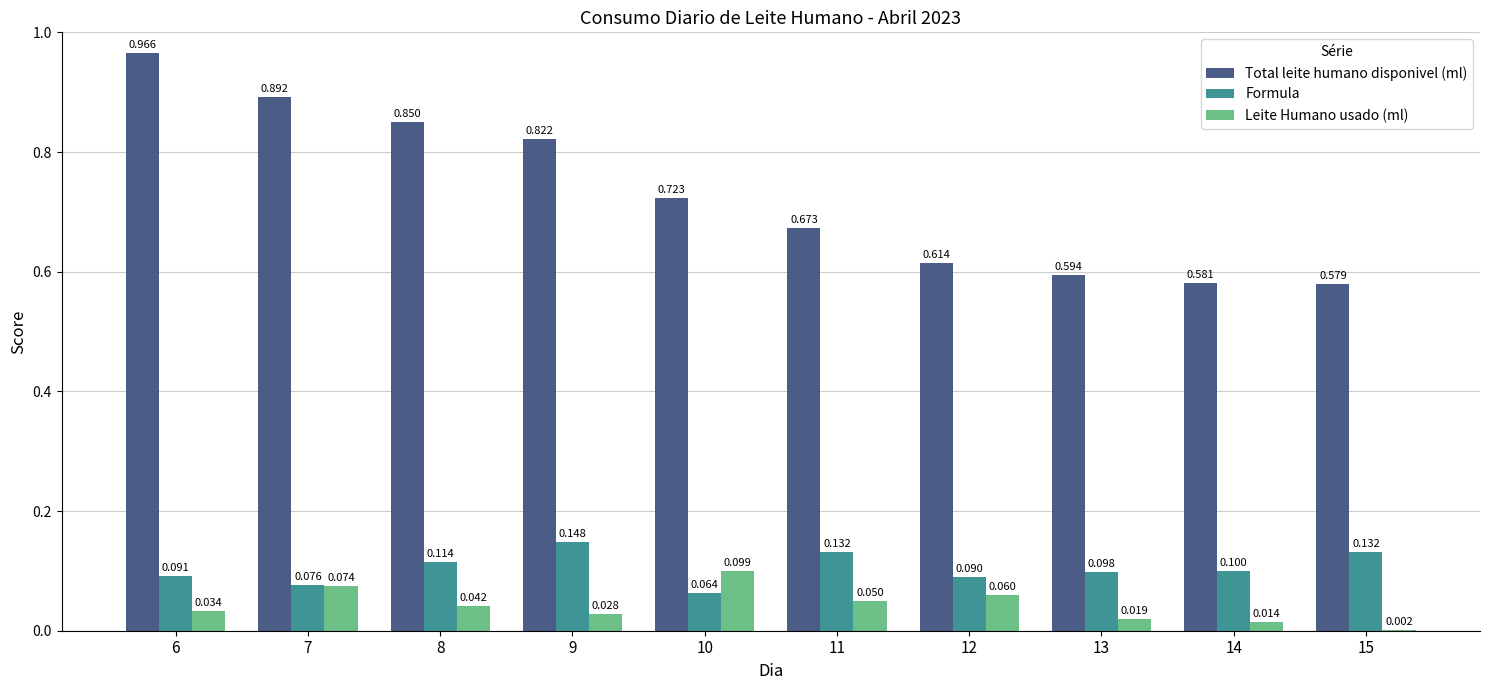

Which series has the largest total across all categories?

Total leite humano disponivel (ml)